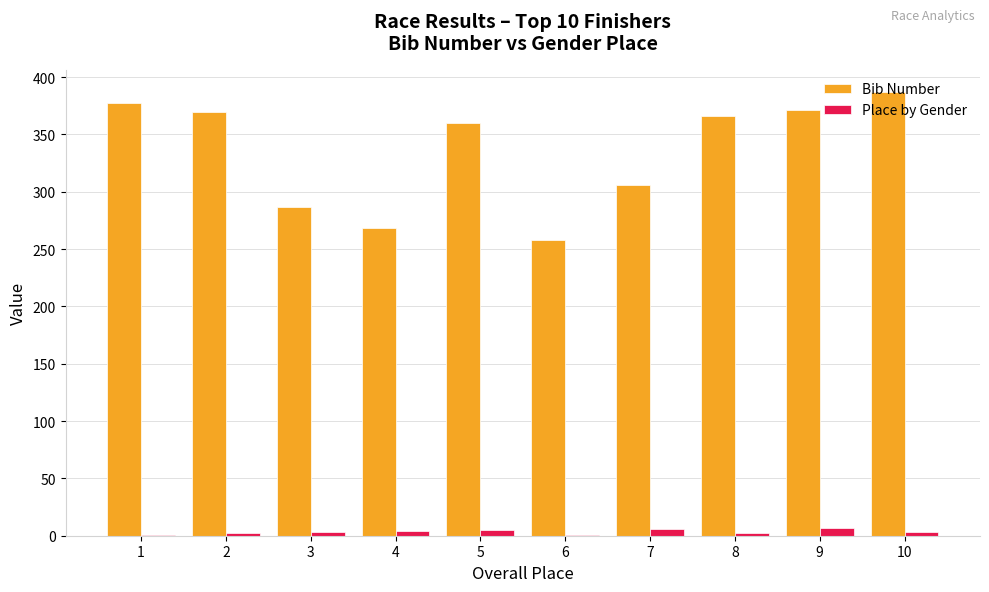

Where does the Bib Number series first go above 366?

1